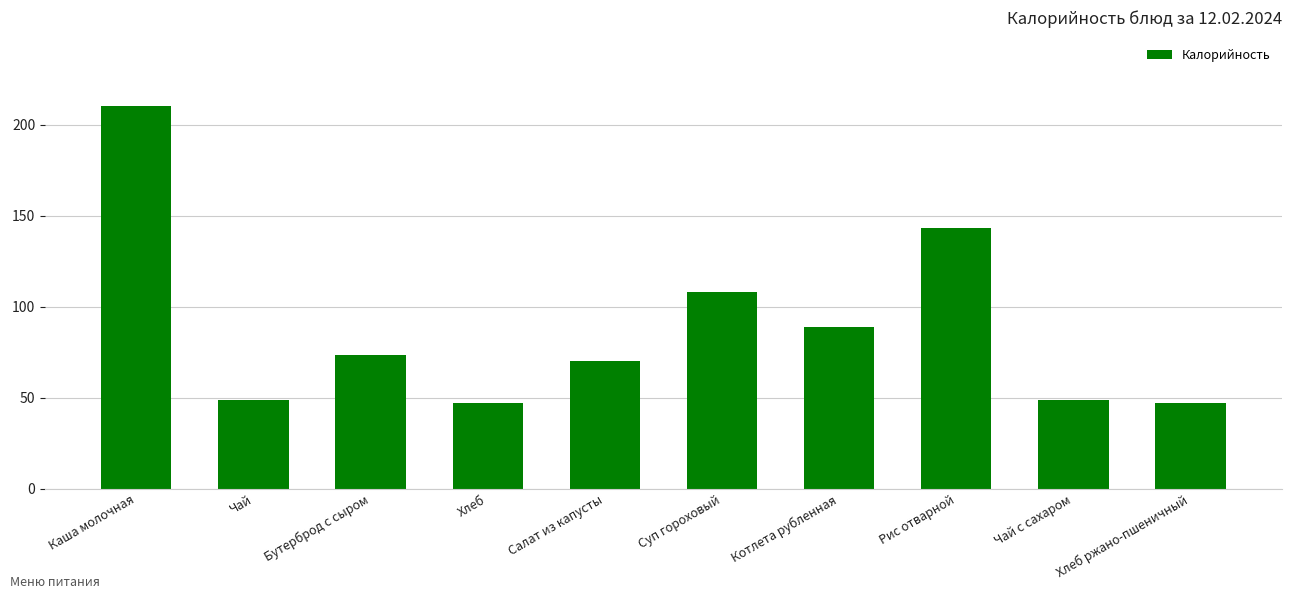

What position from the right is Суп гороховый?

5